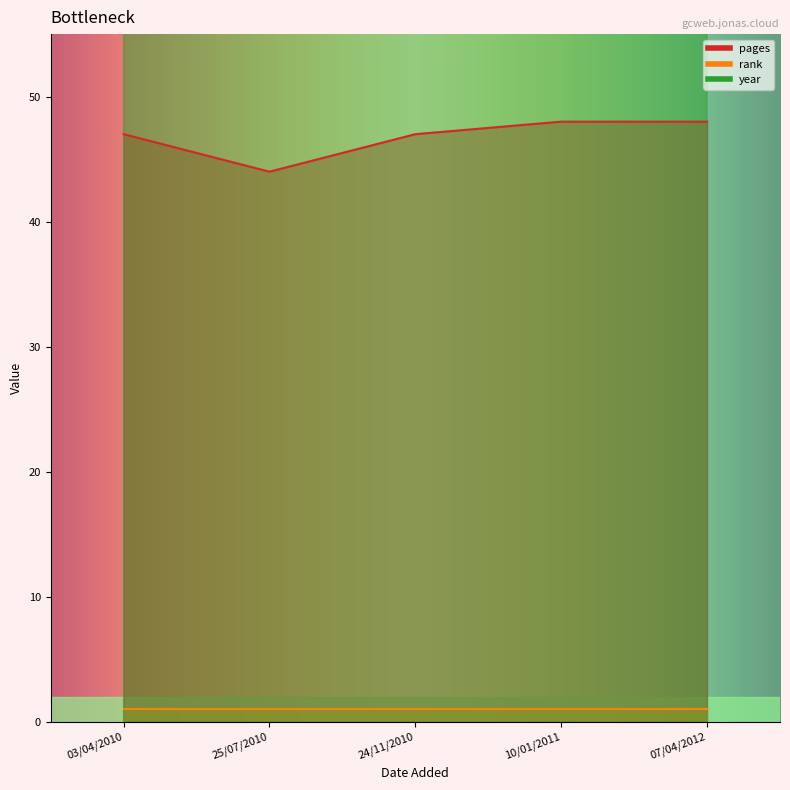

What is the difference between the maximum and minimum values in the pages series?

4